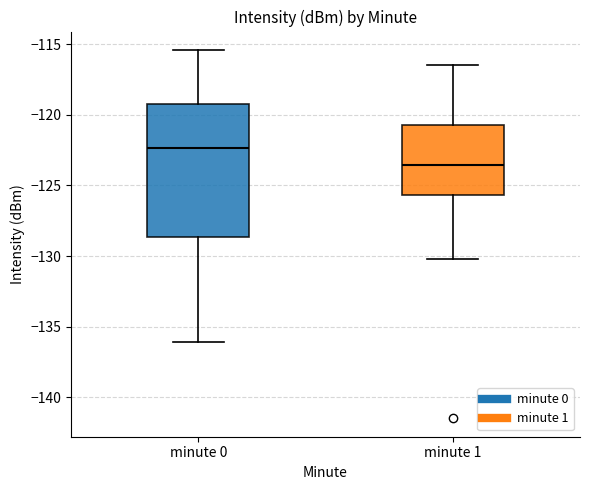

Reading left to right, transcribe this box plot: for each box, give where its median line is, the range the box spans, and where its two whiskers end, as read against the y-axis. The values are not printed on the chart, so give them approximately, as read against the axis.

minute 0: median -122.5, box -128.5 to -119.5, whiskers -136.0 to -115.5
minute 1: median -123.5, box -125.5 to -120.5, whiskers -130.0 to -116.5